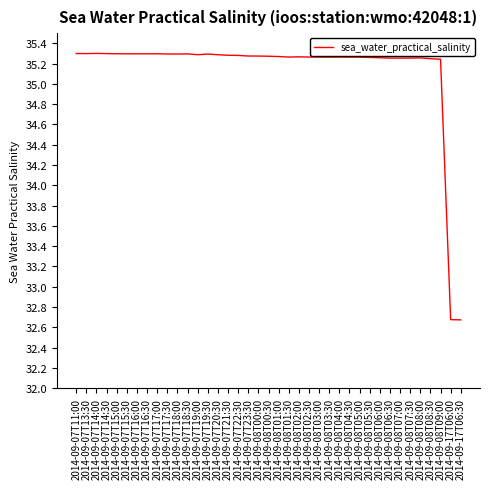

What position from the left is 2014-09-07T22:30?

17